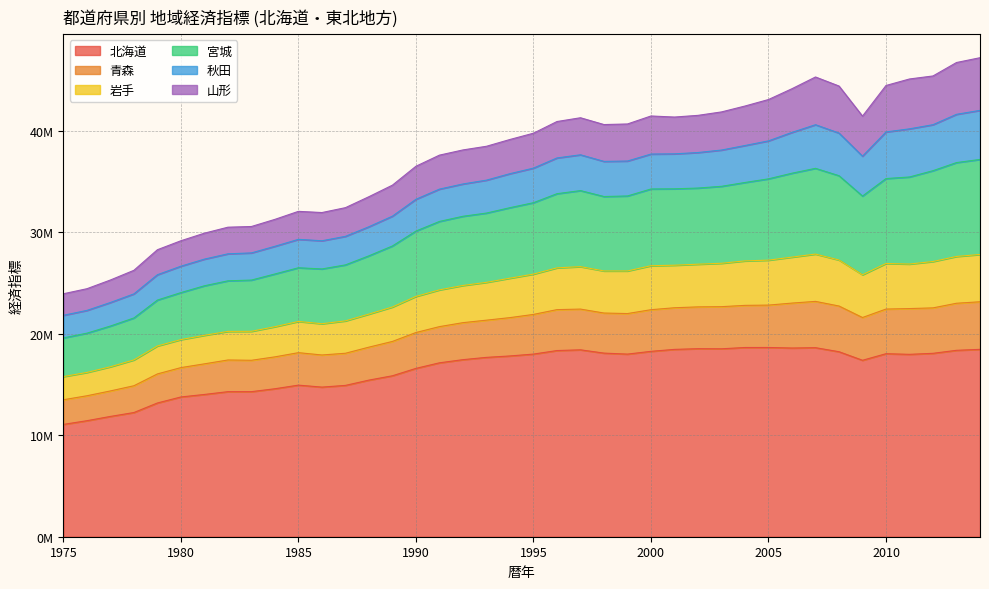

Is it true that 北海道 equals 24299857.3 at 1988?

False